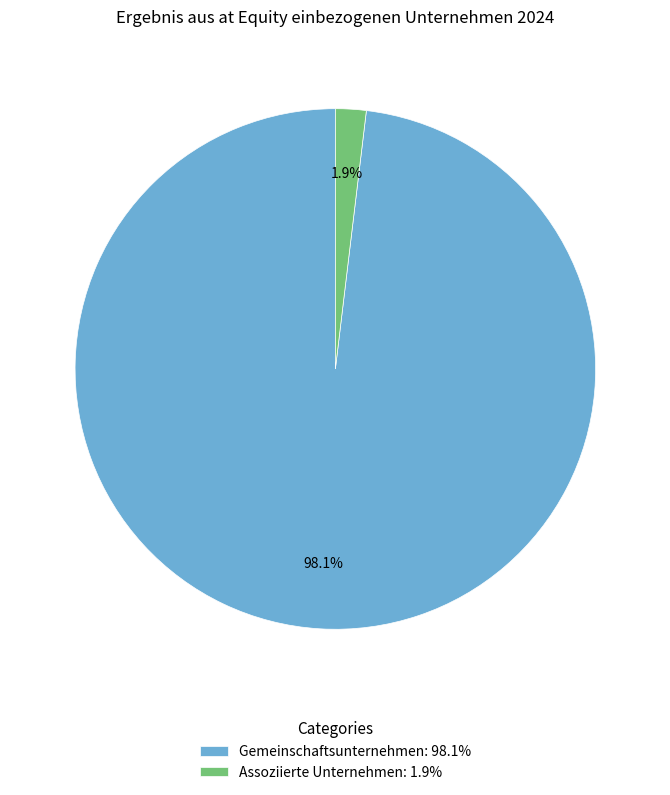

To the nearest percent, what is the average slice percentage?

50%